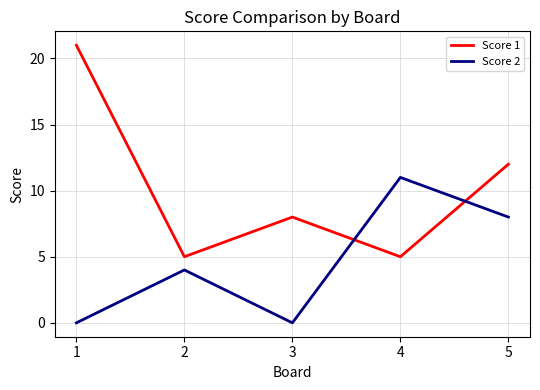

The Score 2 series shows 2 at 5. True or false?

False